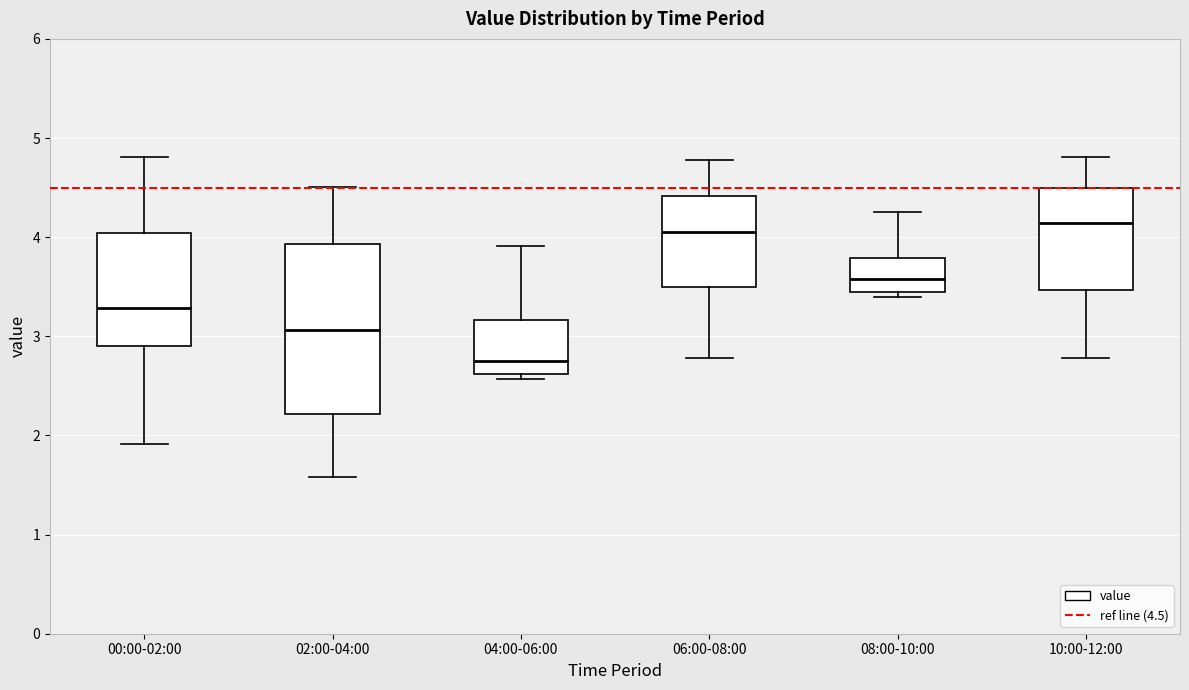

Where does the upper whisker of the box for 08:00-10:00 end on the y-axis? The values are not printed on the chart, so give them approximately, as read against the axis.

4.3